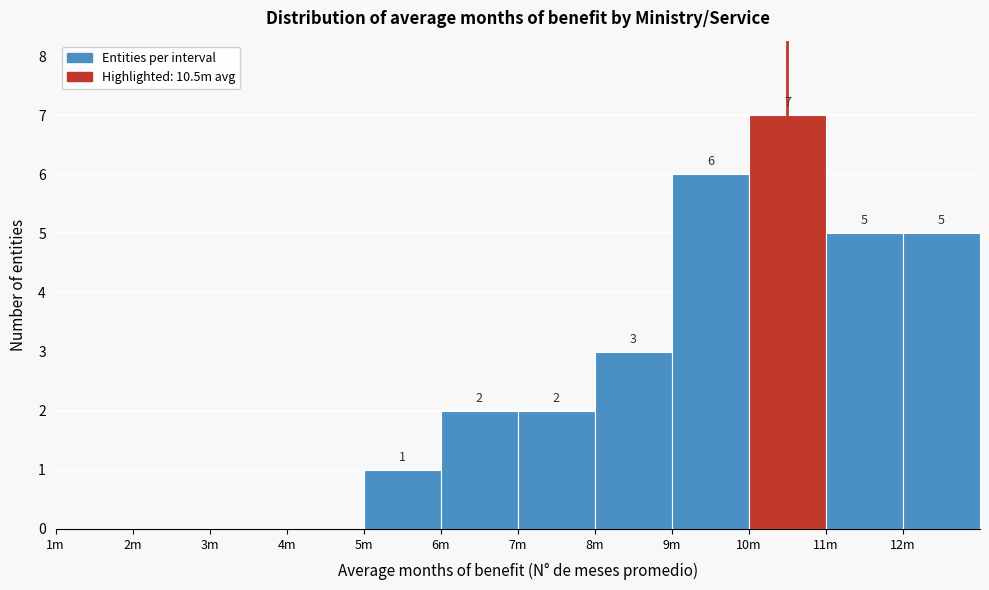

Reading left to right, transcribe all the data shown in this chart.

1m=0	2m=0	3m=0	4m=0	5m=1	6m=2	7m=2	8m=3	9m=6	10m=7	11m=5	12m=5